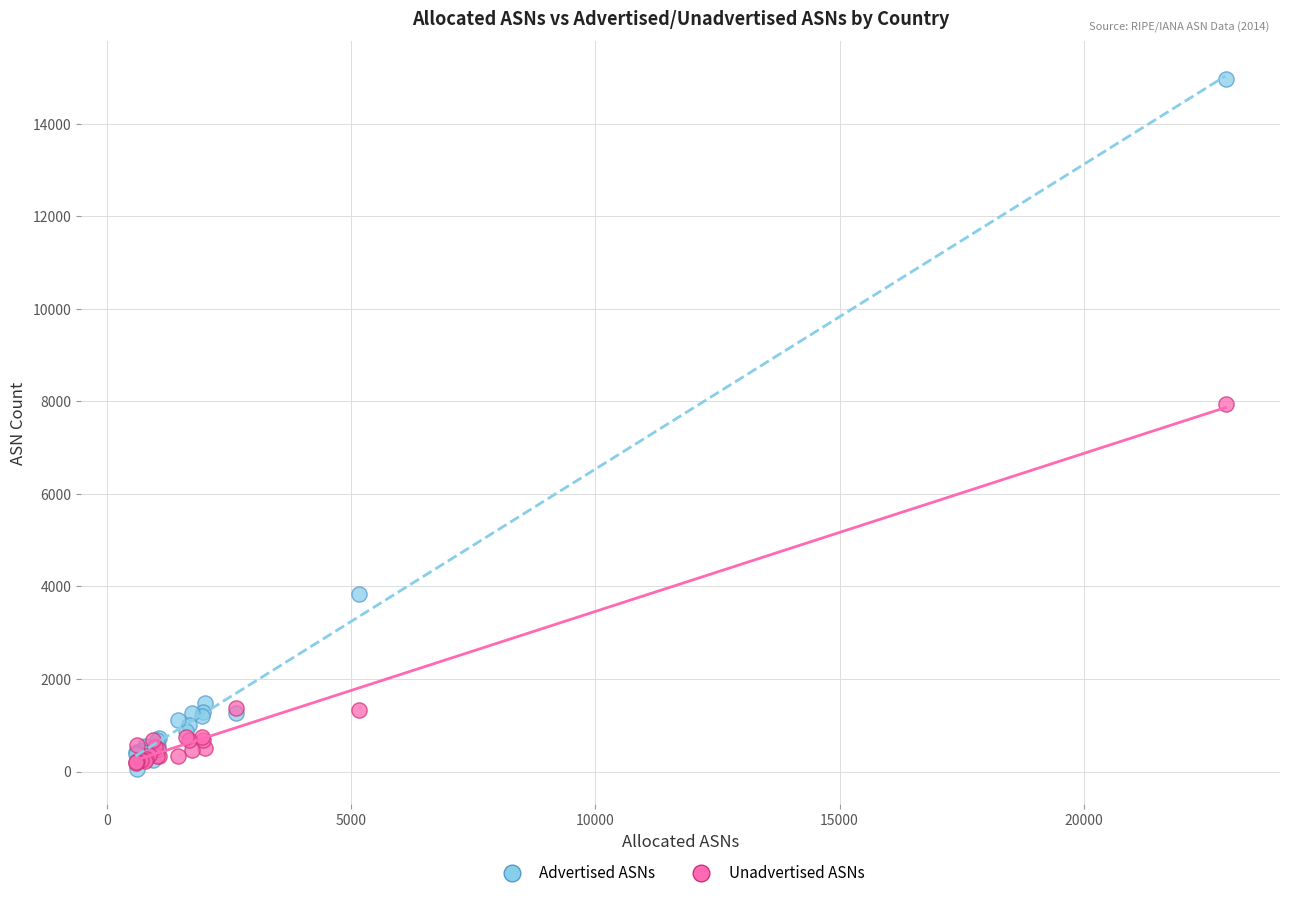

Which series has the widest spread of Y values?

Advertised ASNs